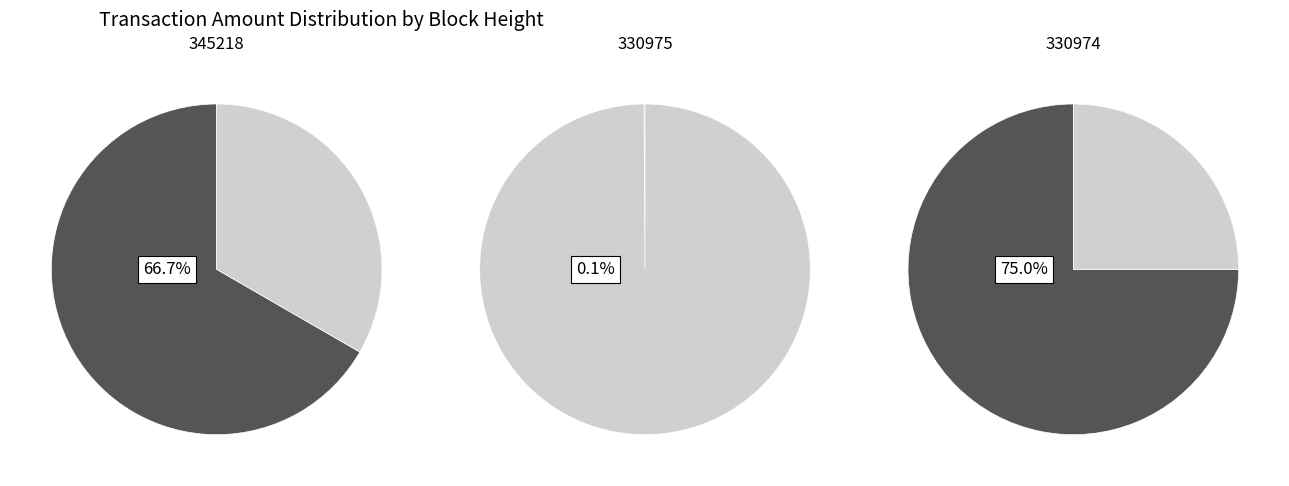

To the nearest percent, what percentage of the pie is Fee?

25%